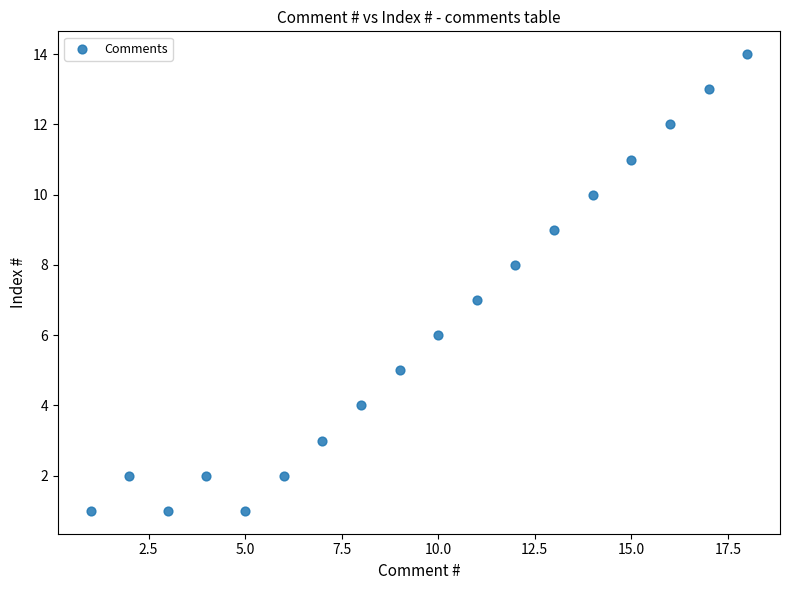

What is the range of X values (max minus min)?

17